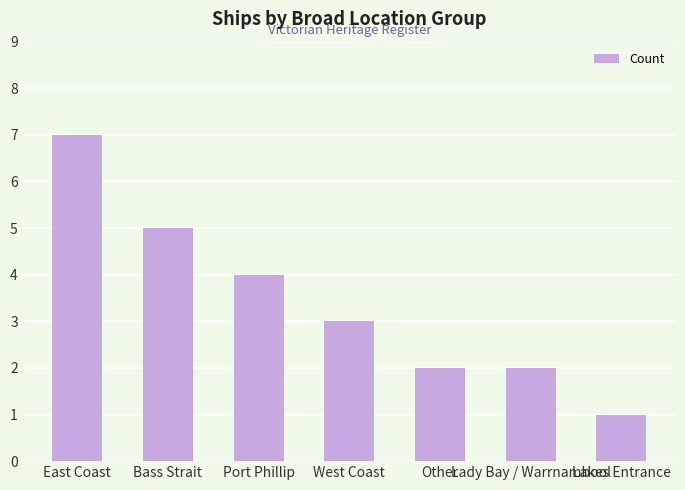

What is the sum of all values?

24